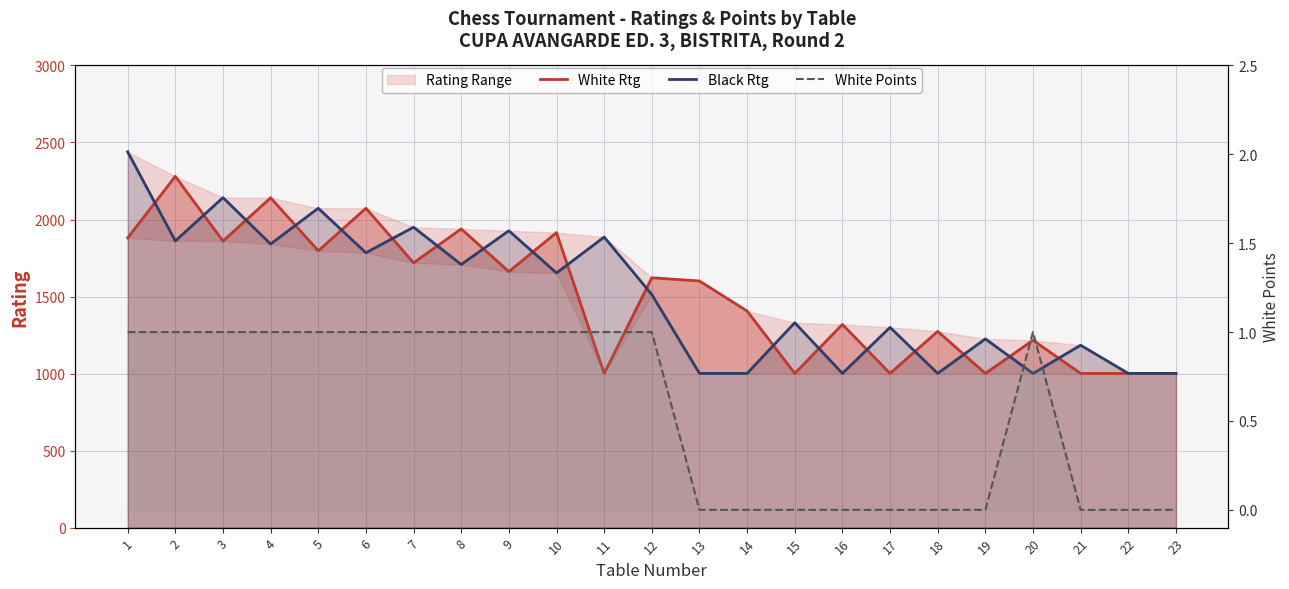

Read the White Rtg value at 4.

2141